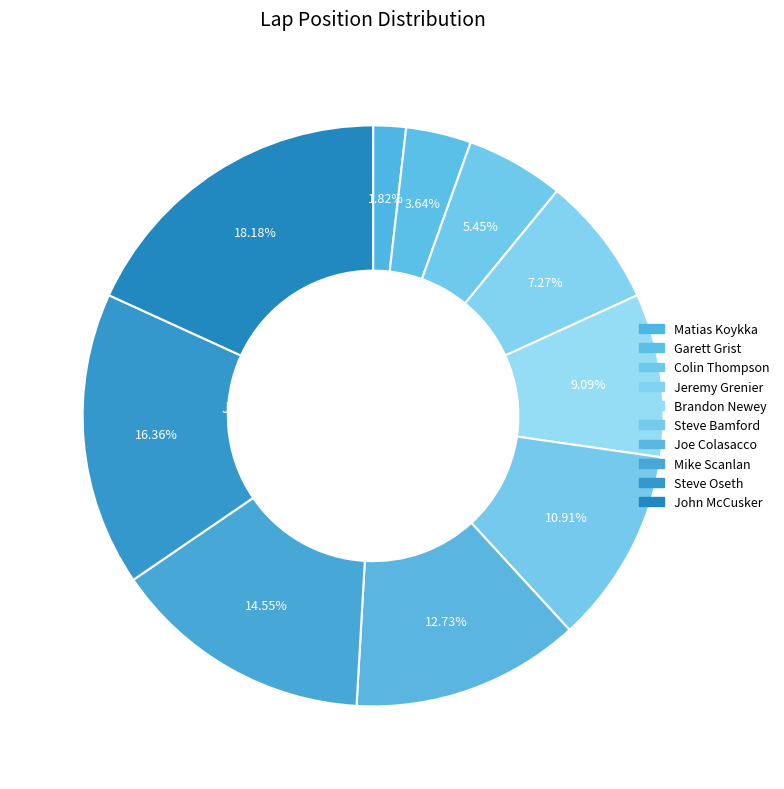

What percentage is the Jeremy Grenier slice, to the nearest percent?

7%